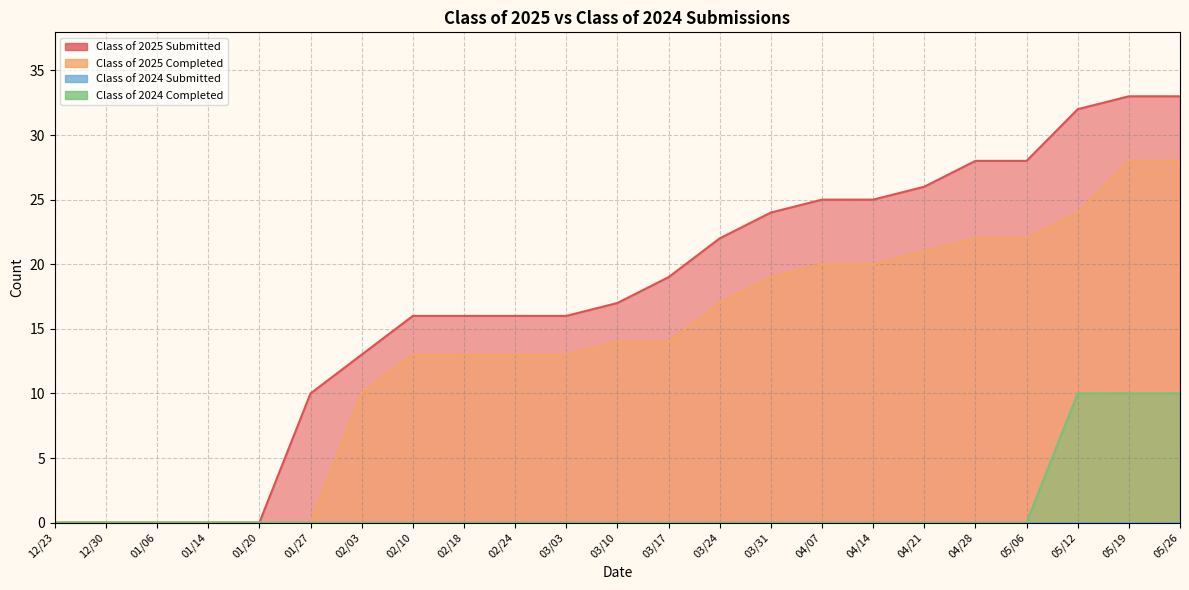

At how many categories does at least one series exceed 25?

6